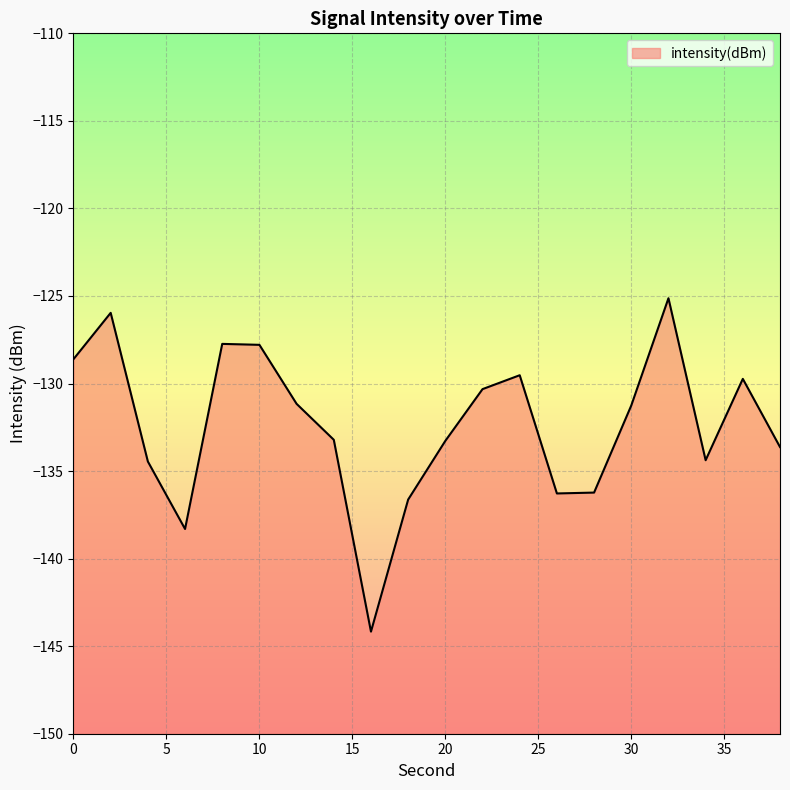

True or false: there are more than 0 points higher than both neighbors.

True